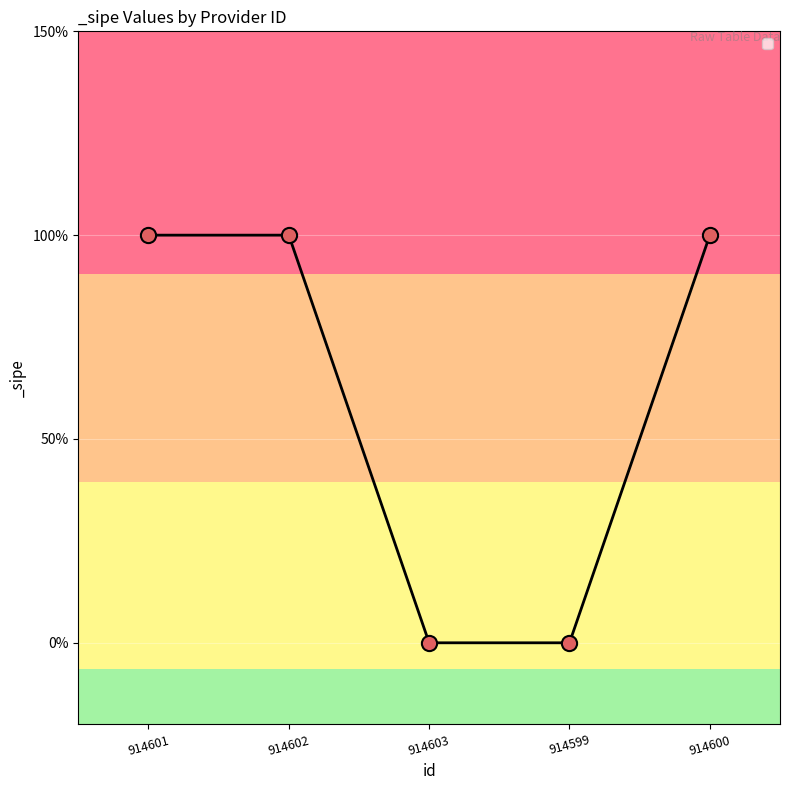

Does the chart have visible grid lines?

Yes